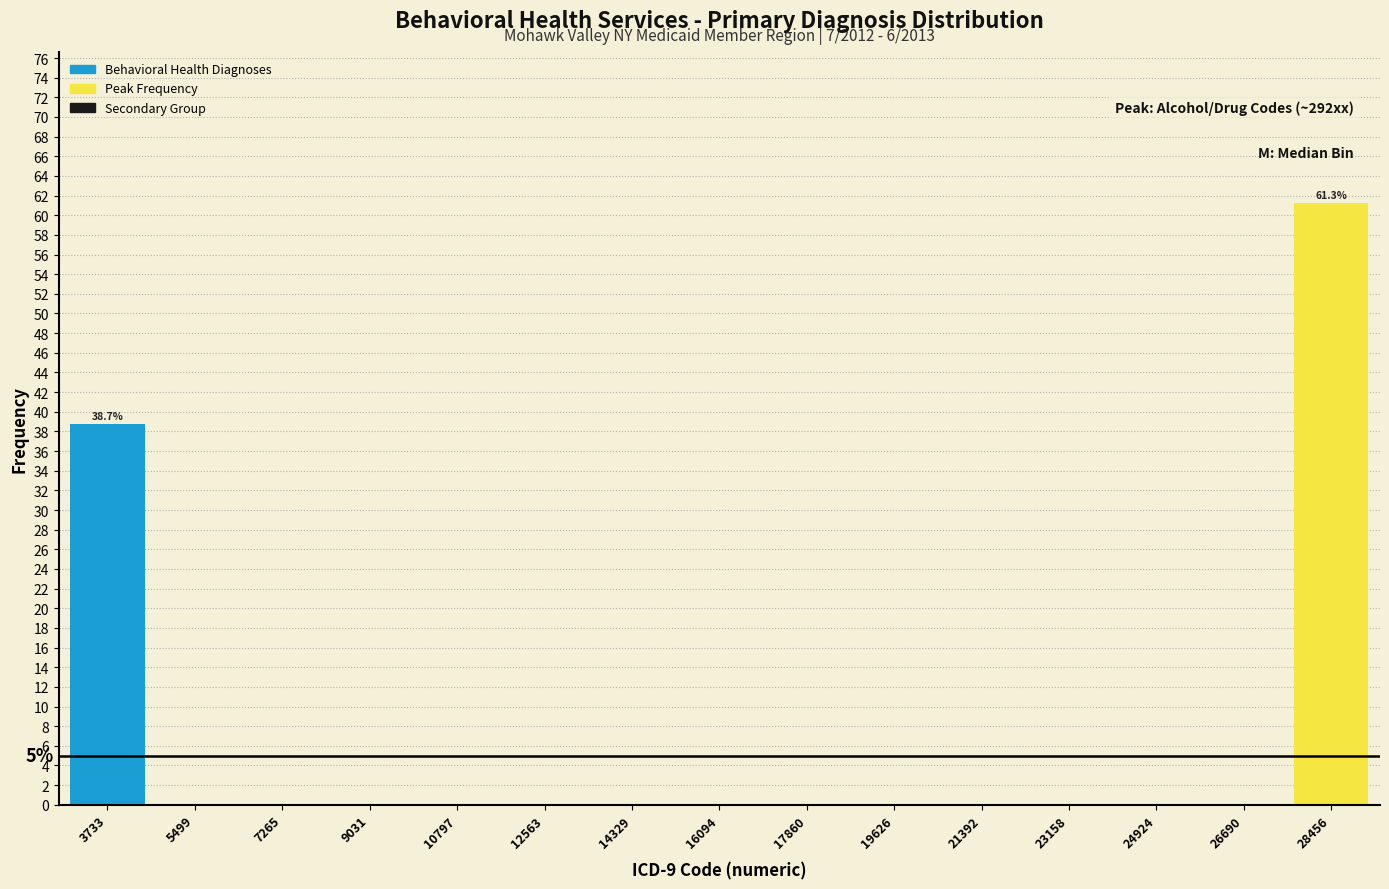

Over which range of the x-axis is the bar tallest?

27600 to 29400